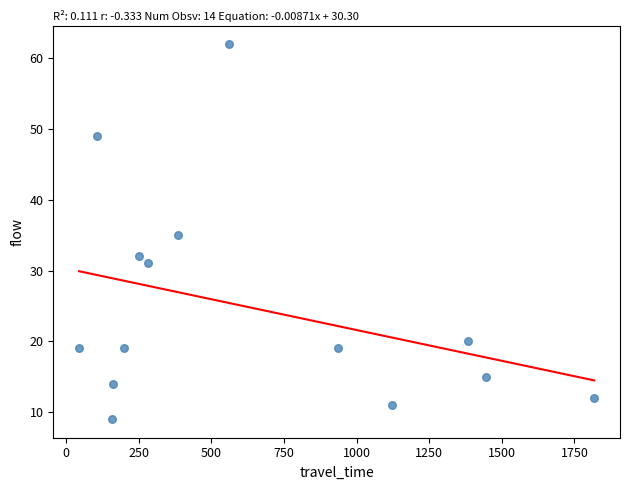

What is the range of X values (max minus min)?

1773